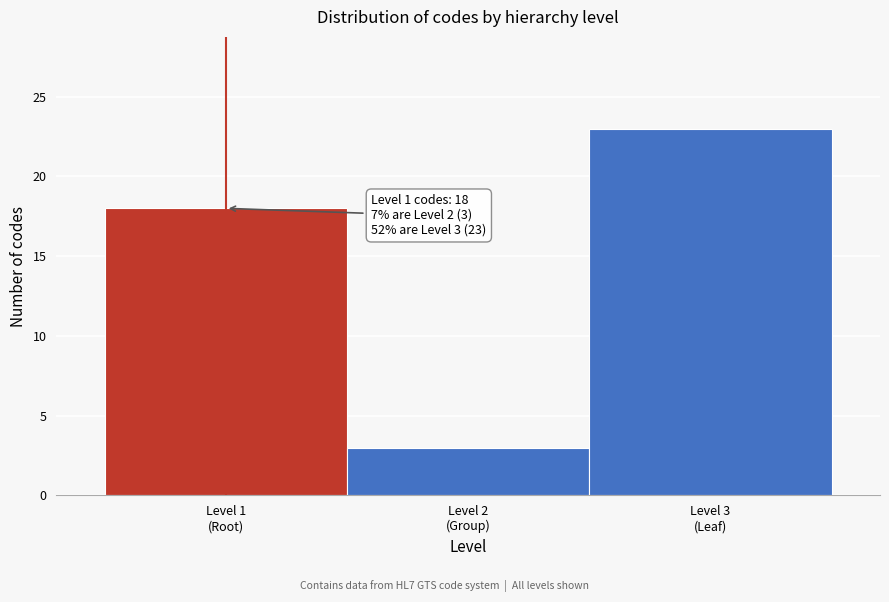

Reading left to right, extract all data points from this chart.

18	3	23